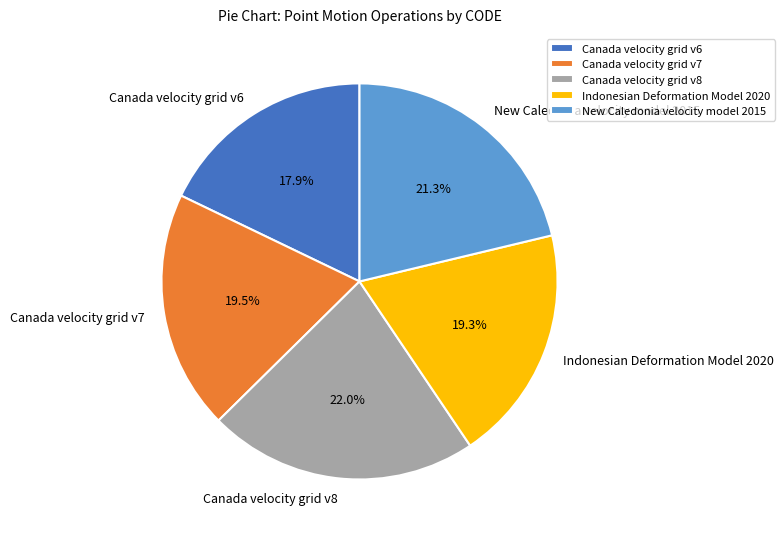

Count the number of slices in the pie.

5